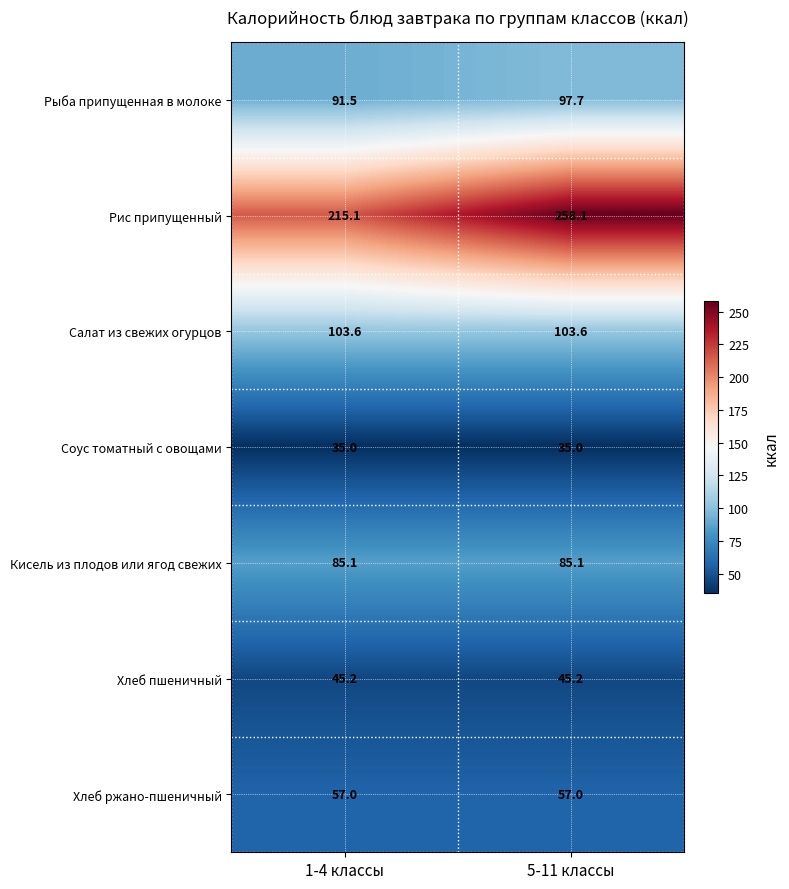

At how many categories does at least one series exceed 205?

2